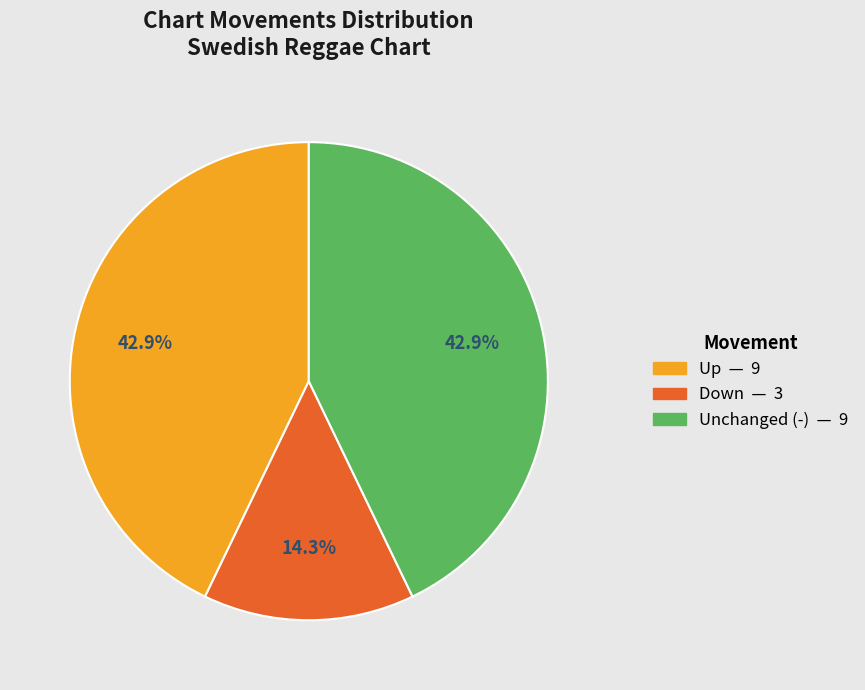

Is there a majority slice in this chart?

No